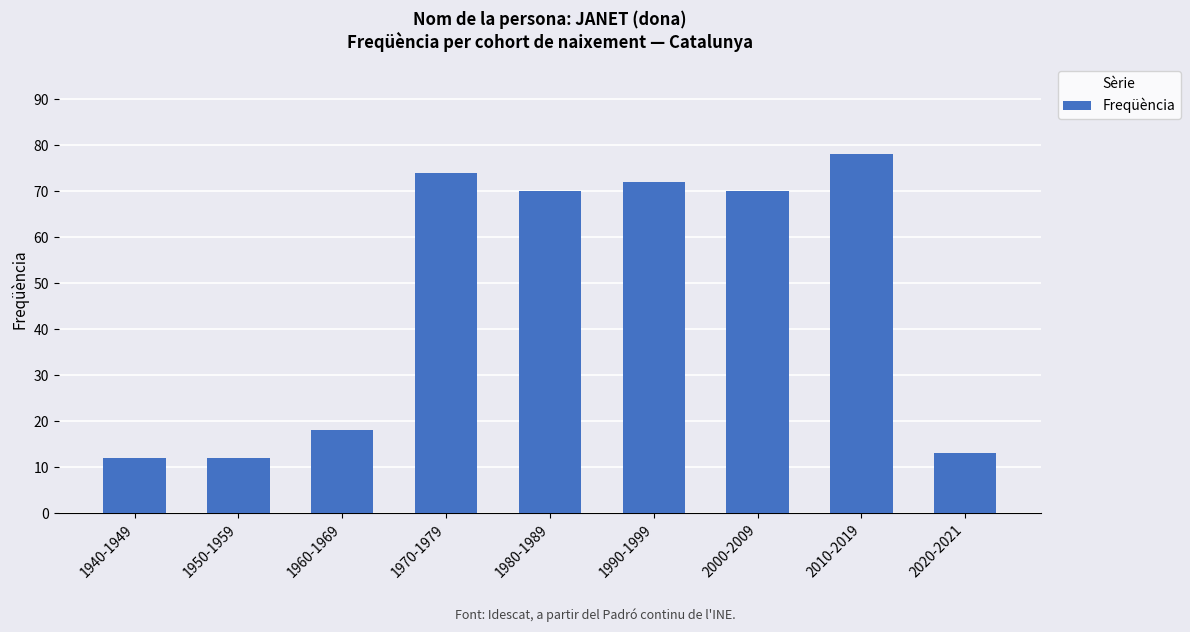

Count the number of data series in this chart.

1